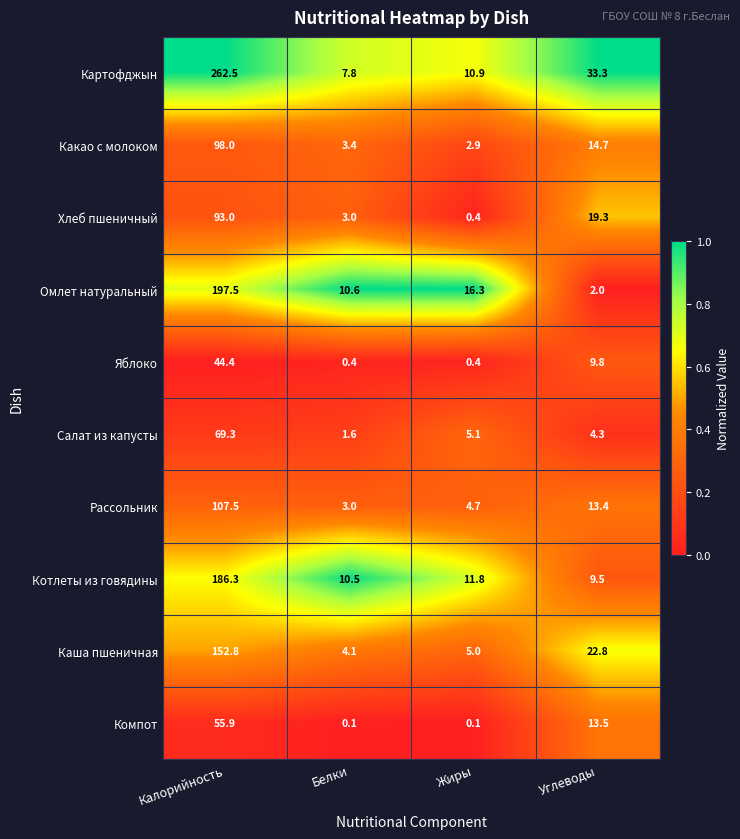

The Хлеб пшеничный series shows 0.4 at Жиры. True or false?

True